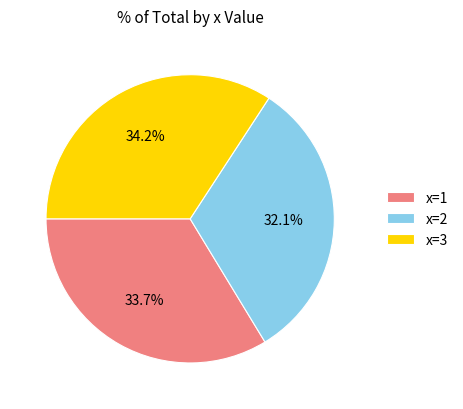

Rank the categories by value from lowest to highest.

x=2, x=1, x=3